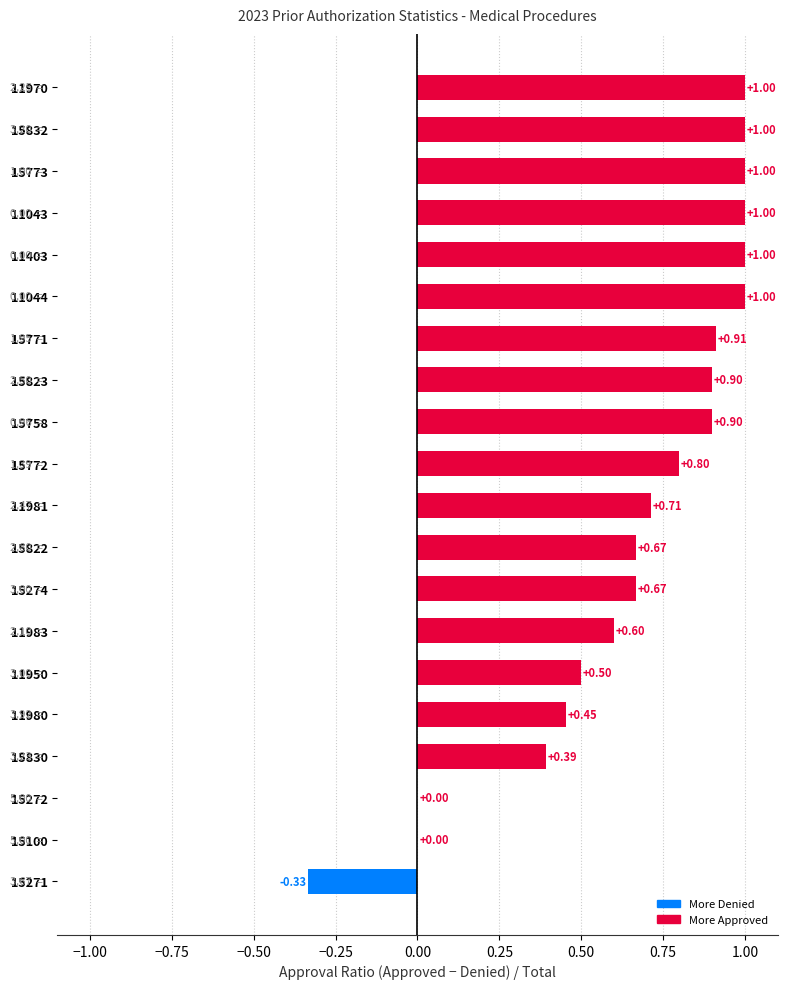

What is the change in value from 15271 to 15272?

+0.3